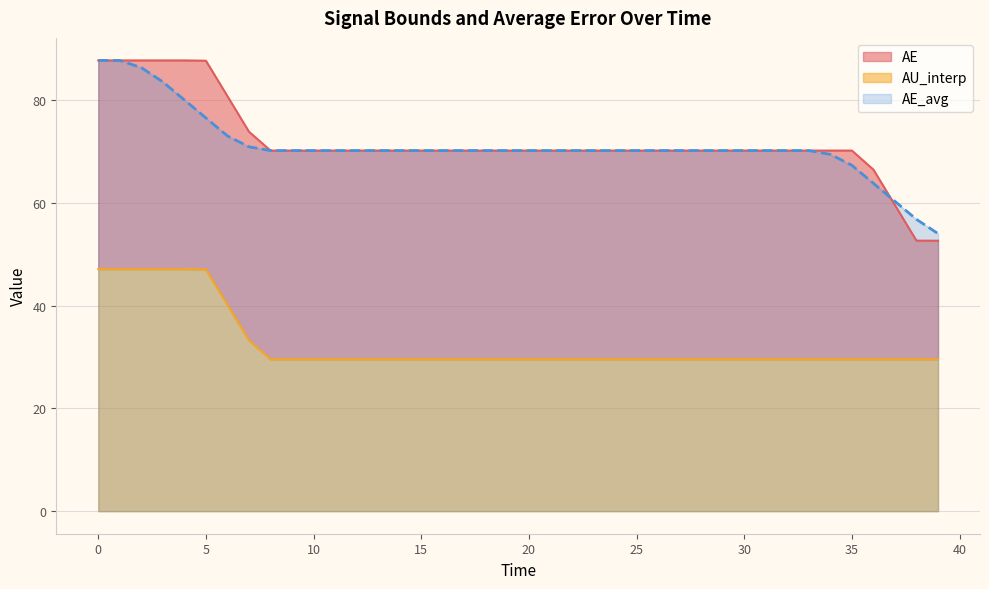

True or false: AU_interp has more than 0 interior local peaks.

False